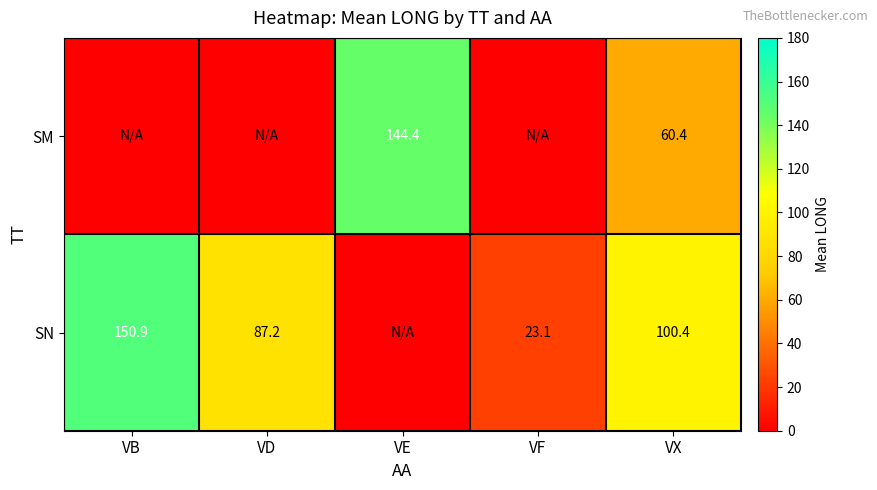

Is the value of SM at VX greater than the value of SN at VB?

No